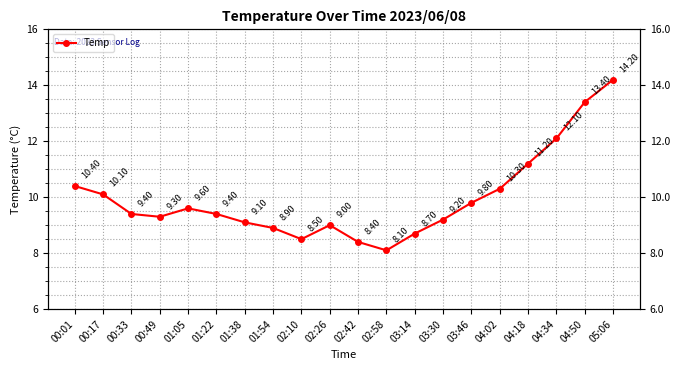

What is the difference between the maximum and minimum values?

6.1